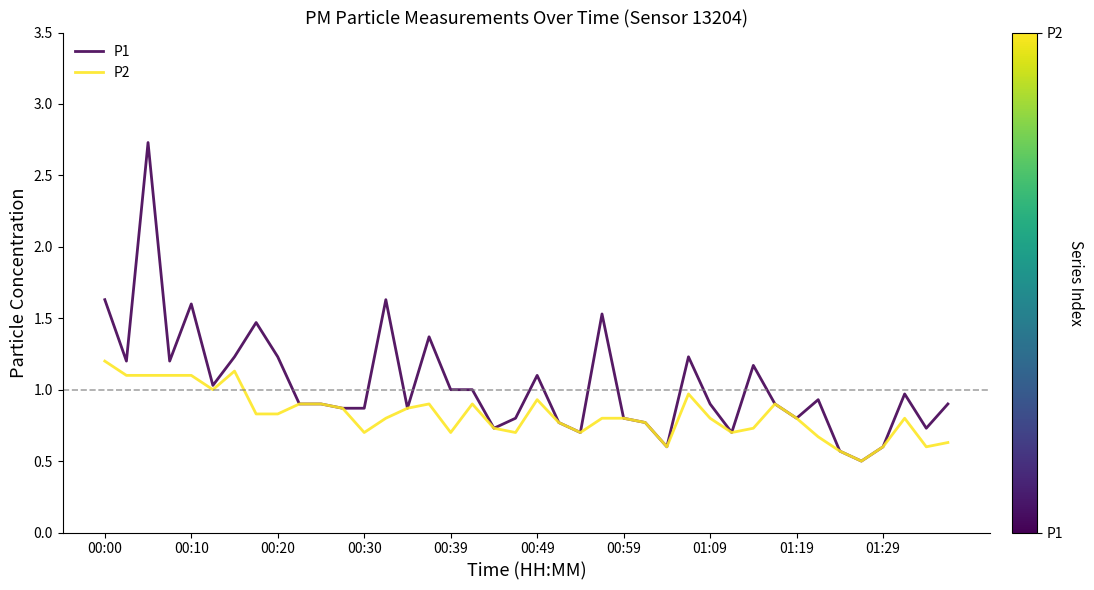

Which series has the largest total across all categories?

P1